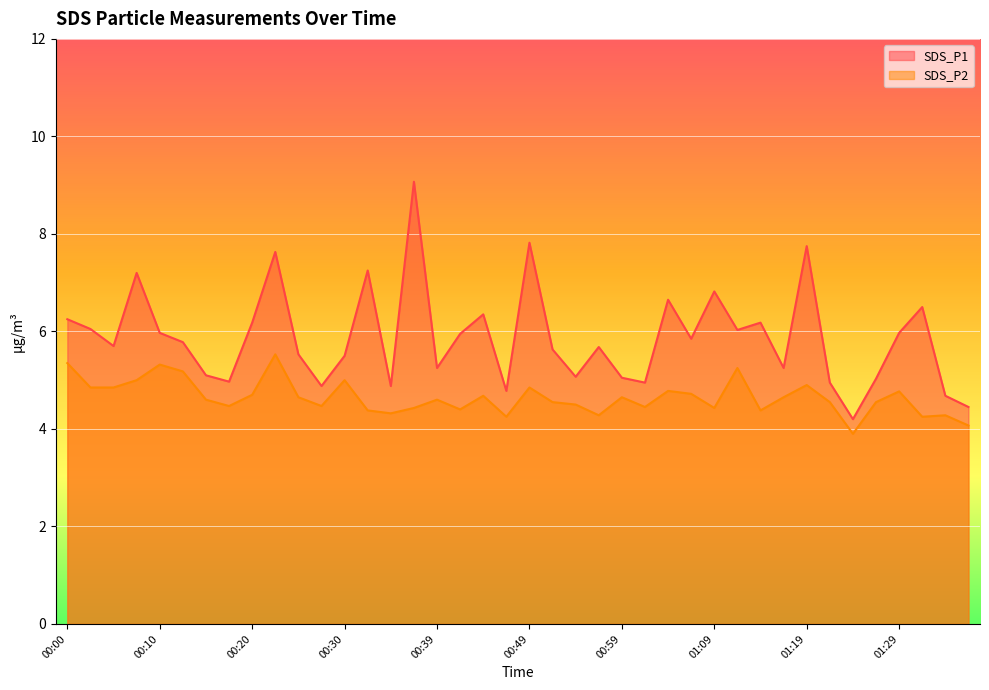

Where is SDS_P2 nearest to the value 4?

01:36